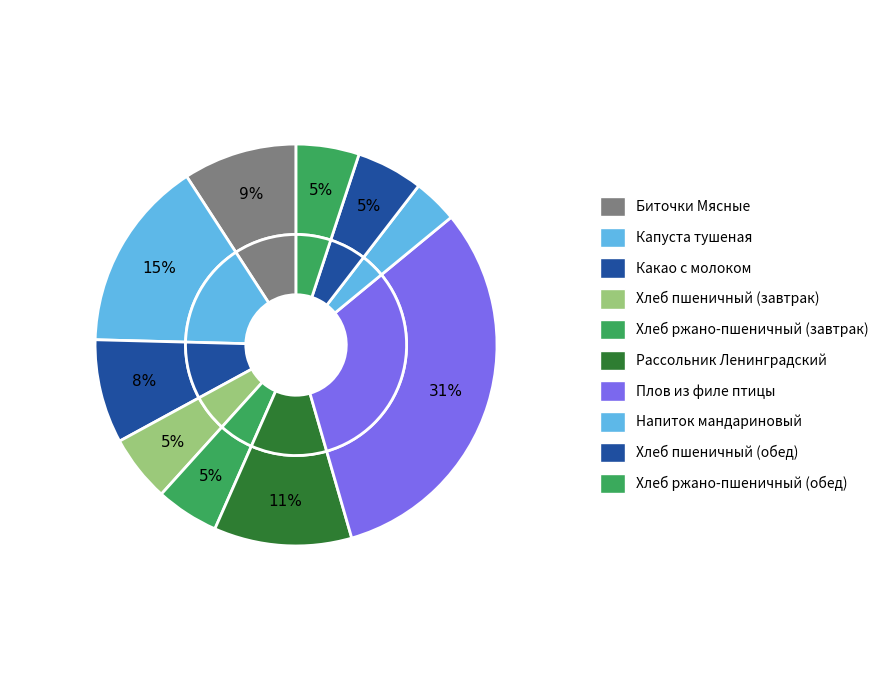

To the nearest percent, what is the average slice percentage?

10%